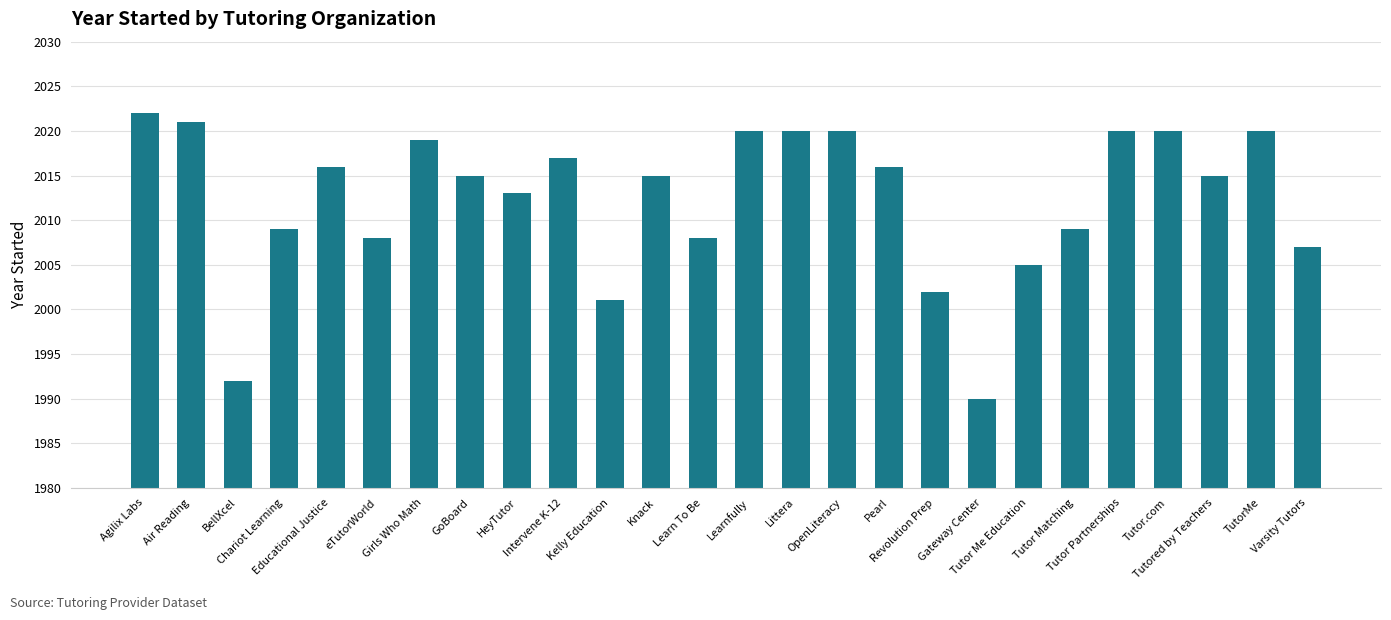

What is the greatest value displayed?

2022